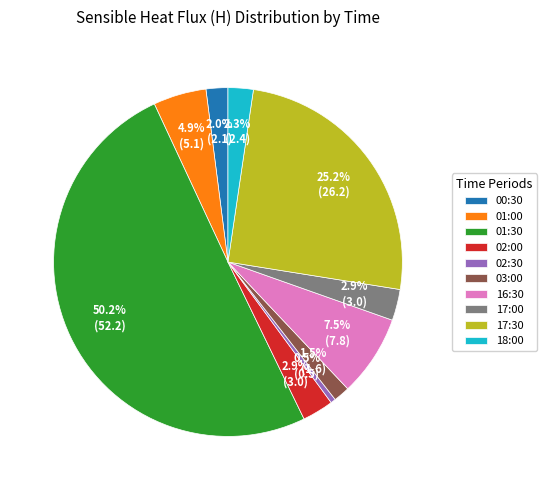

Which category accounts for the majority?

01:30